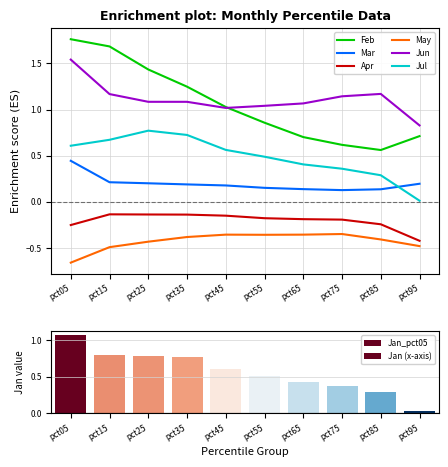

Which series changed the most between pct15 and pct95?

Feb